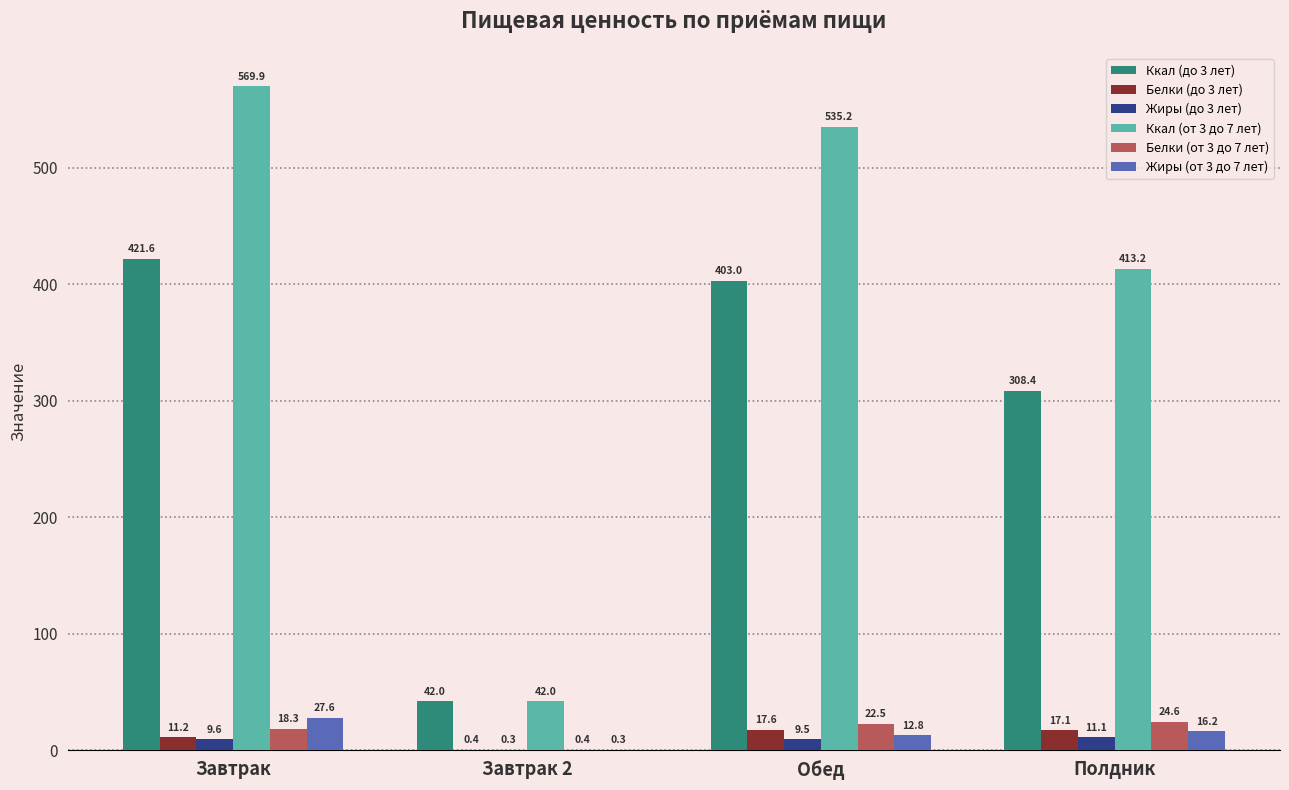

What is the sum of all Ккал (до 3 лет) values?

1175.0